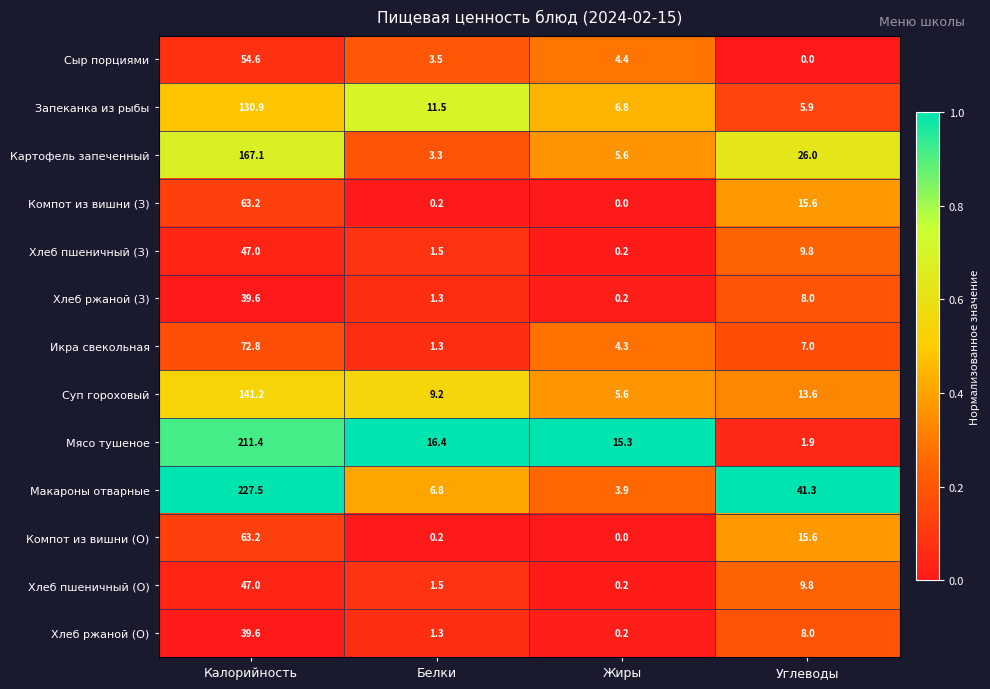

What is the average value of the Компот из вишни (О) series?

19.8